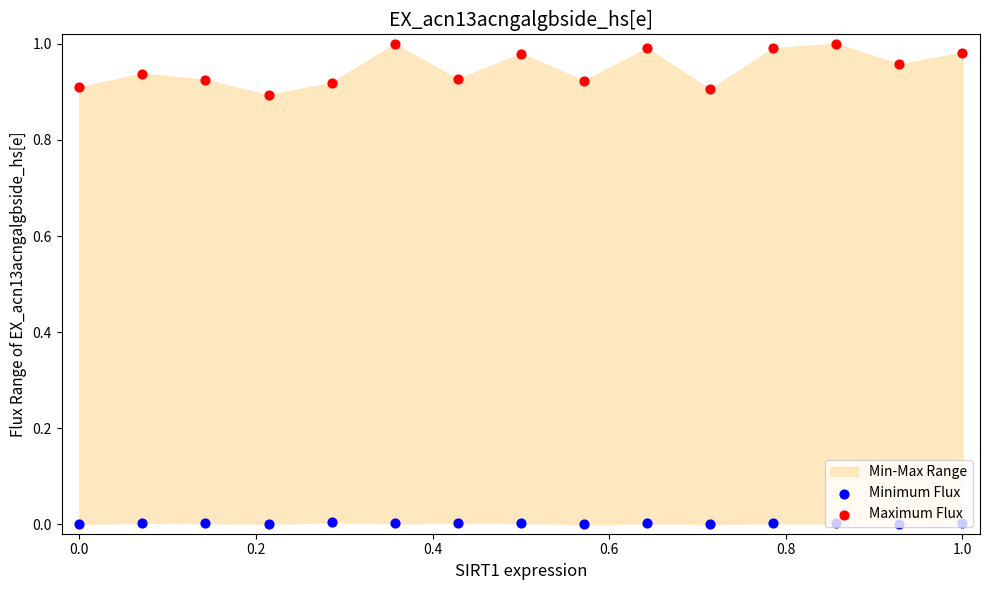

At how many categories does at least one series exceed 0?

15